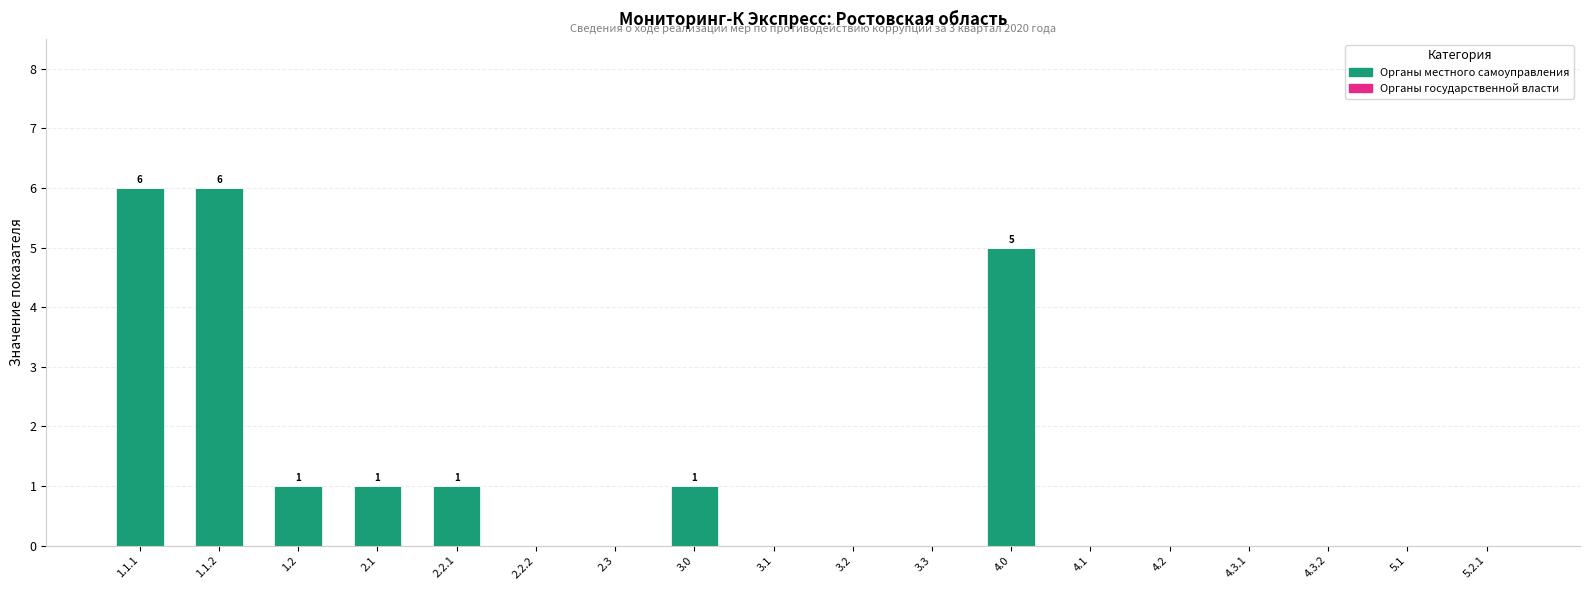

The value at 2.1 is 0. True or false?

False